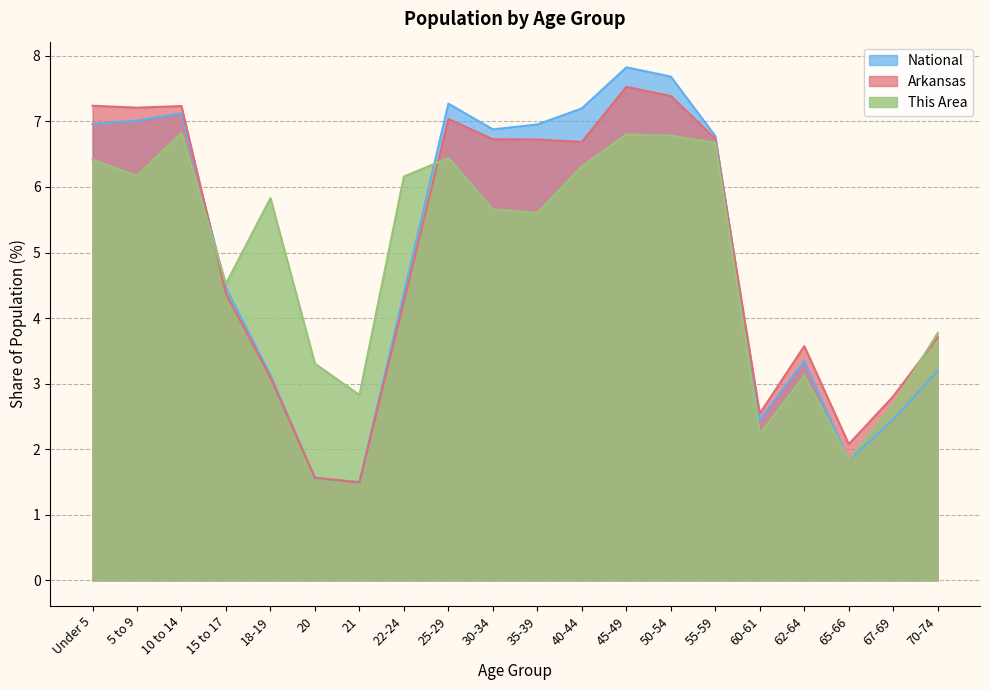

What is the sum of all National values?

100.0